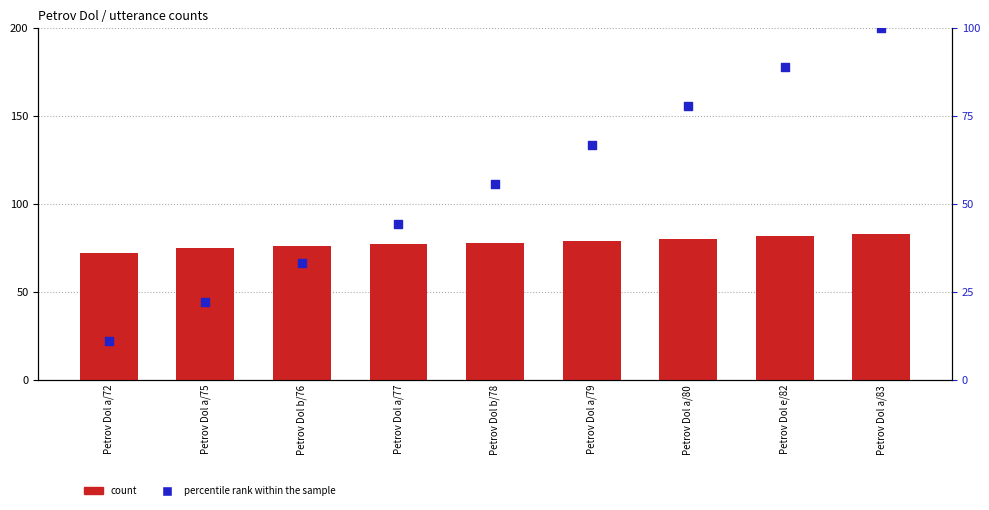

Is the value of count at Petrov Dol a/80 greater than the value of percentile rank within the sample at Petrov Dol b/76?

Yes